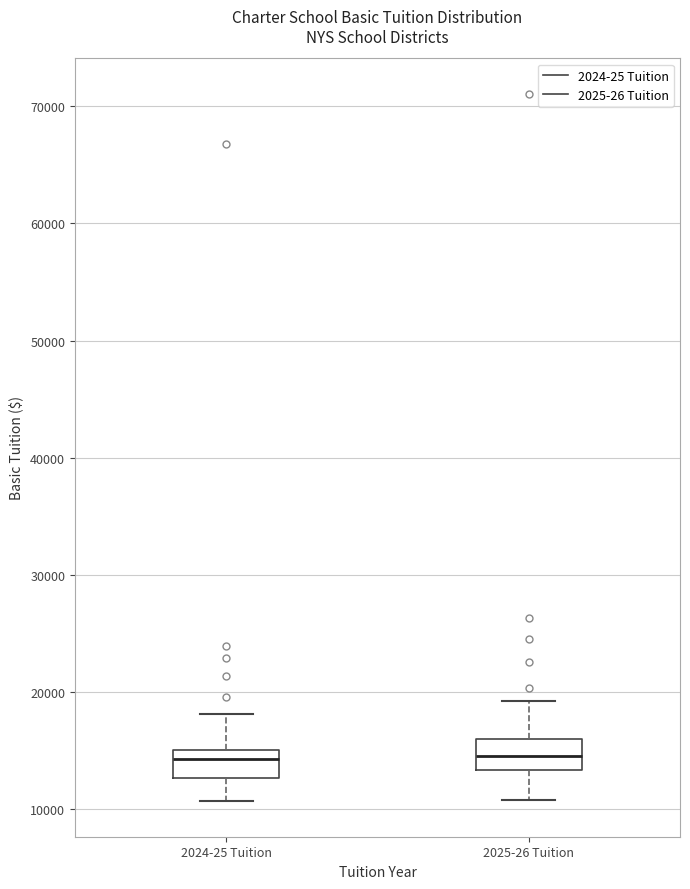

Reading left to right, transcribe this box plot: for each box, give where its median line is, the range the box spans, and where its two whiskers end, as read against the y-axis. The values are not printed on the chart, so give them approximately, as read against the axis.

2024-25 Tuition: median 14000, box 13000 to 15000, whiskers 11000 to 18000
2025-26 Tuition: median 15000, box 13000 to 16000, whiskers 11000 to 19000